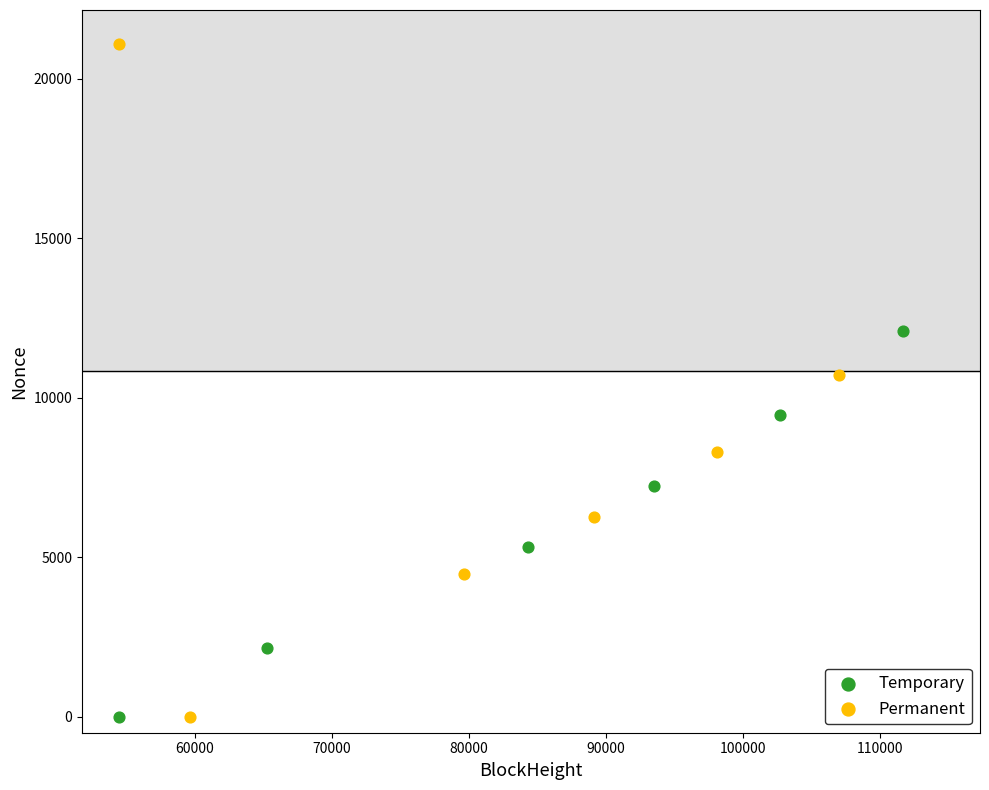

Which series reaches the maximum Y coordinate?

Permanent